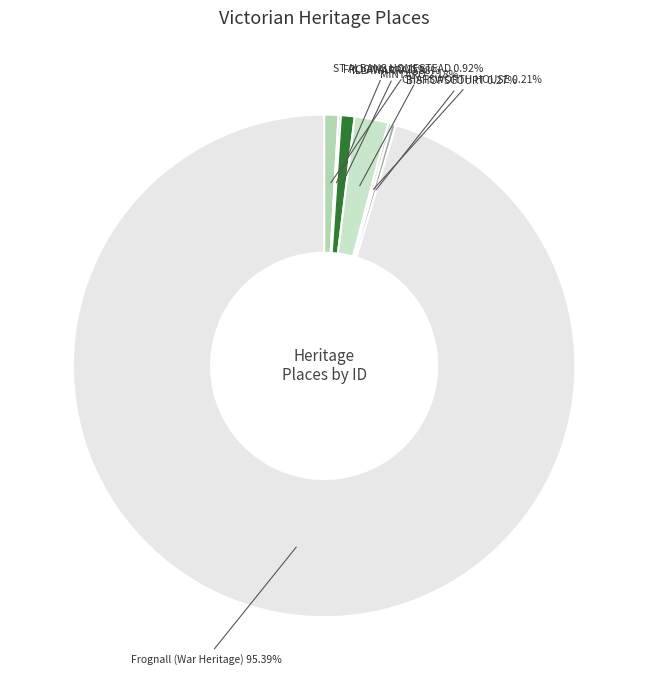

What is the largest slice in the pie chart?

Frognall (War Heritage)